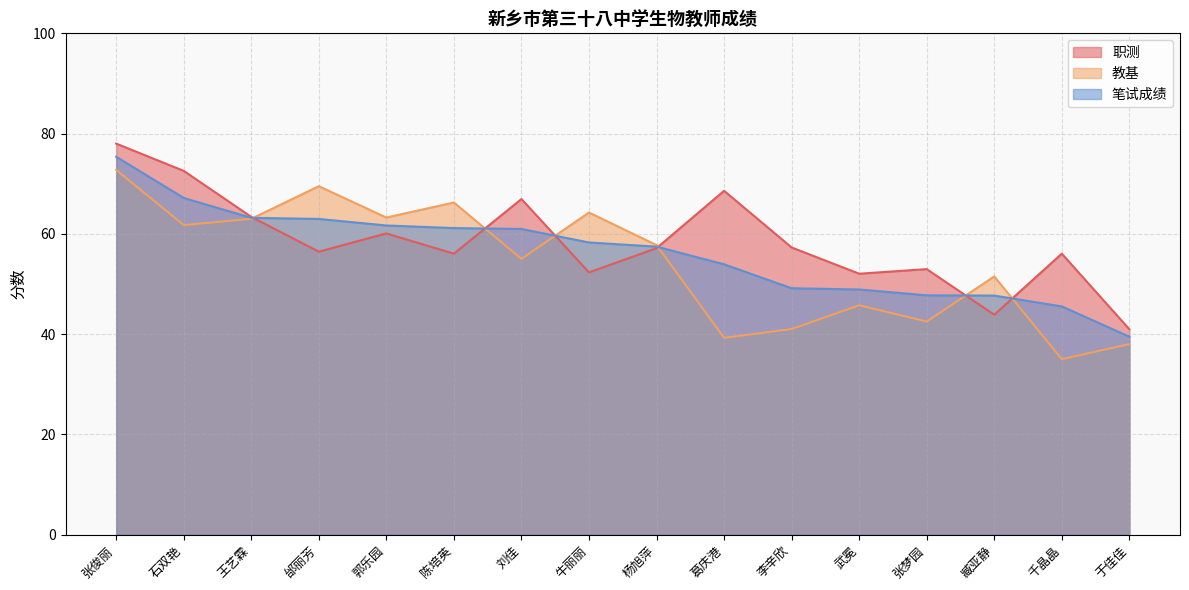

How many distinct data groups are displayed?

3